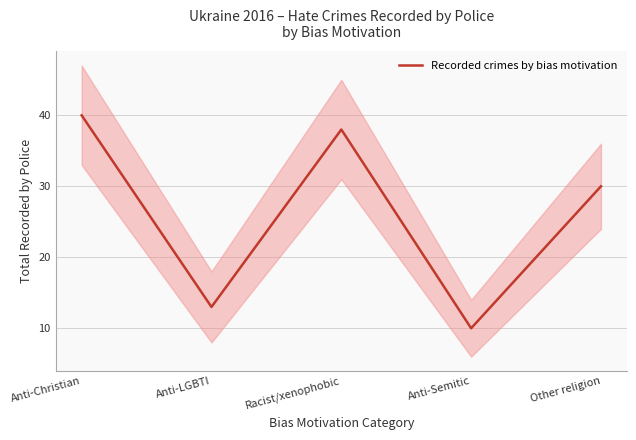

Count the number of categories in the chart.

5